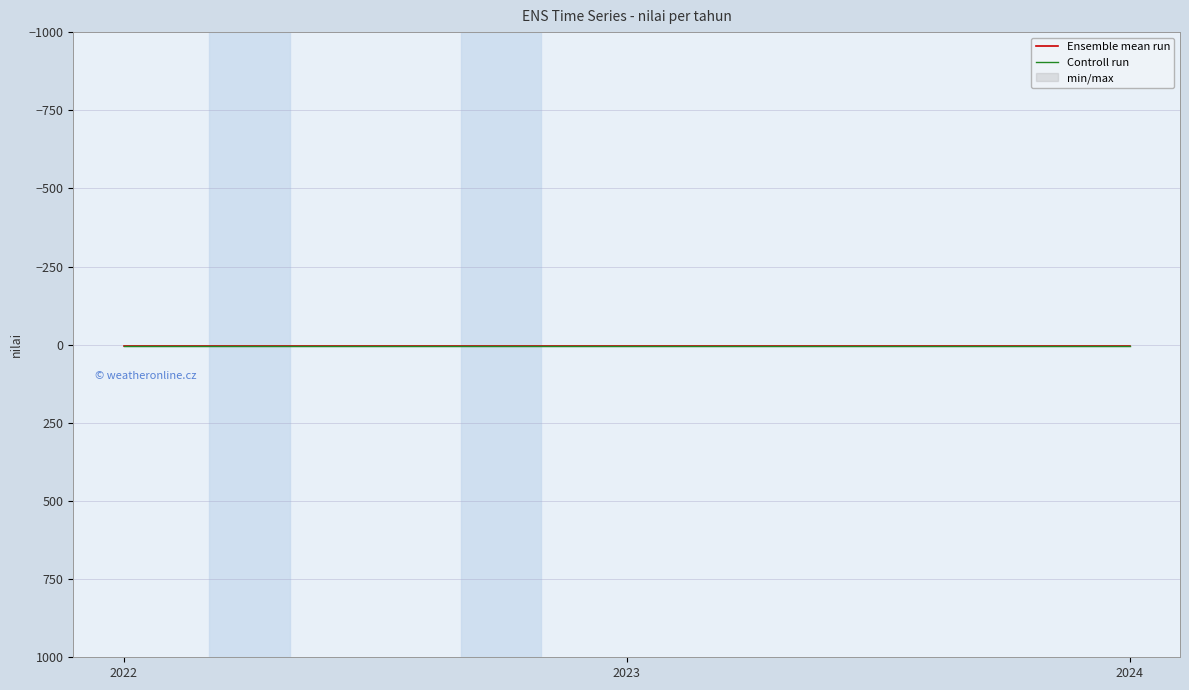

What is the total value across all series at 2023?

8.0